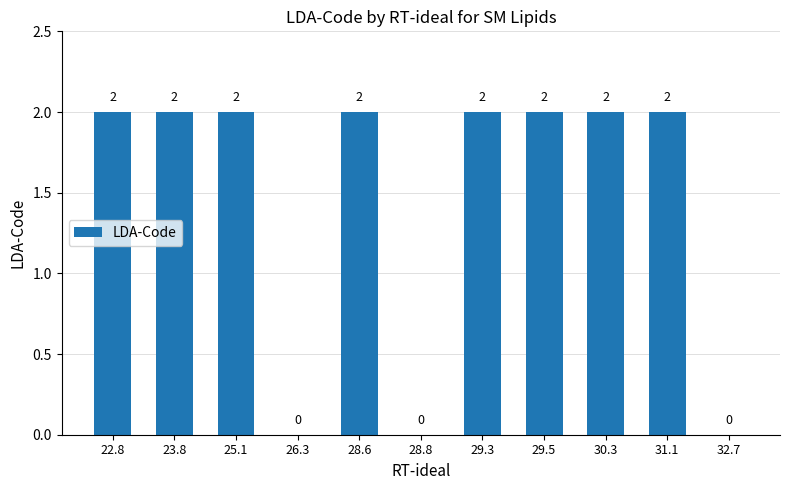

What is the maximum value shown in the chart?

2